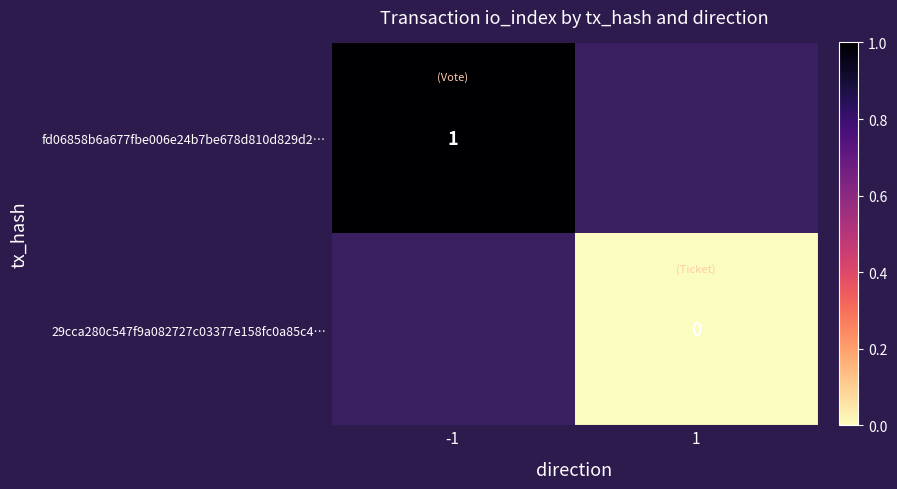

The fd06858b6a677fbe006e24b7be678d810d829d2… series shows 1 at -1. True or false?

True